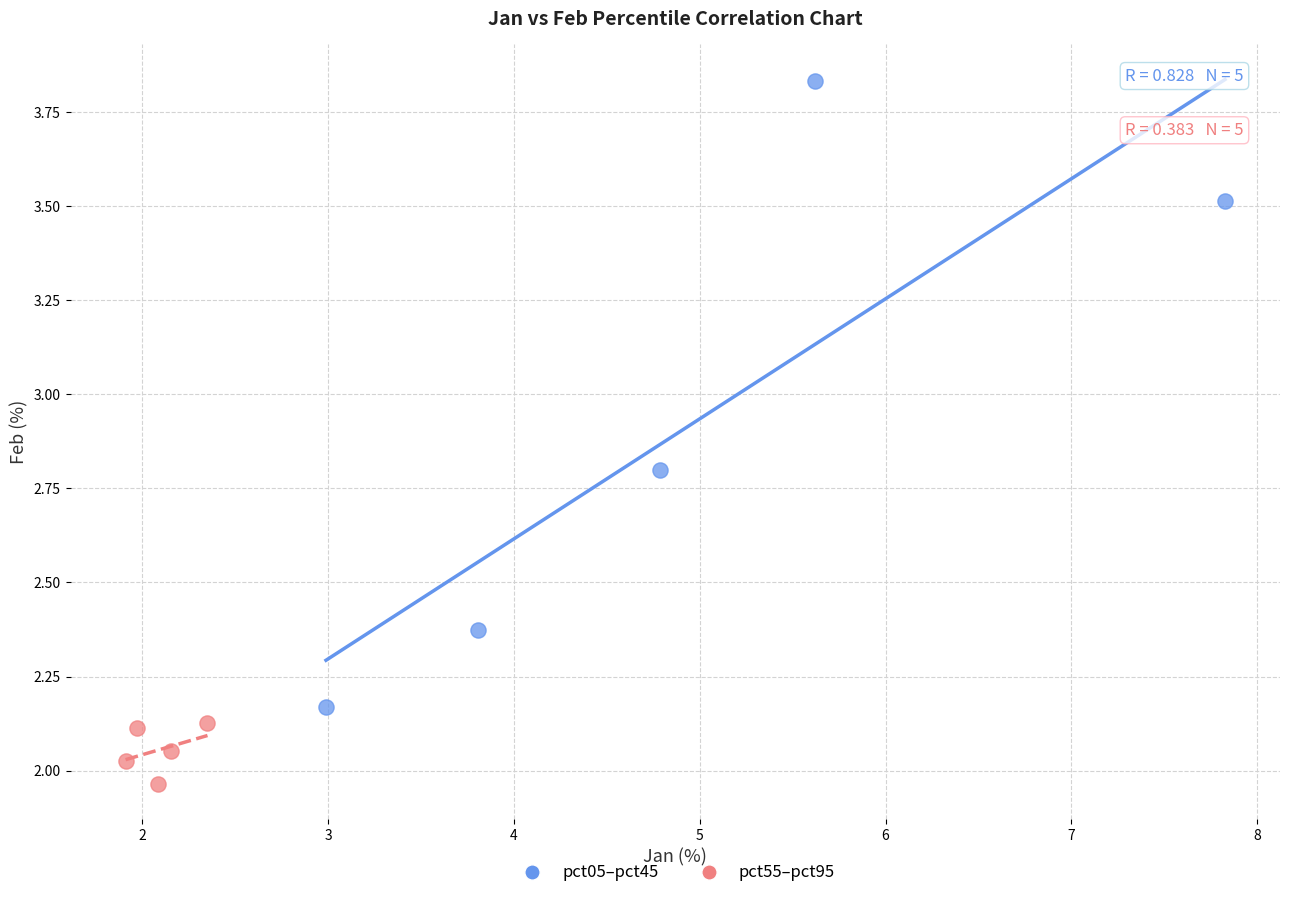

Which series contains the lowest Y value?

pct55–pct95